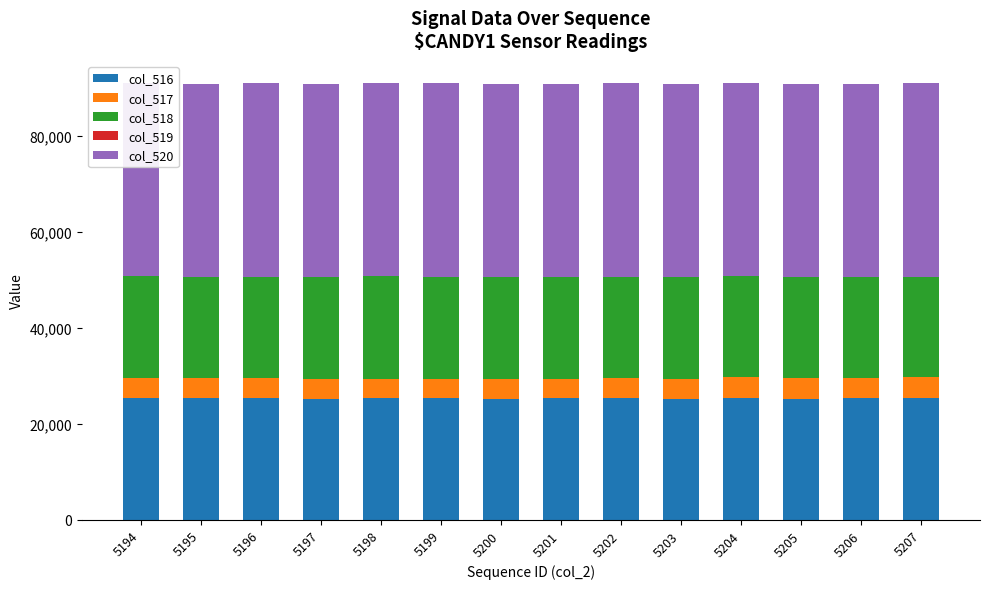

Is it true that col_516 equals 8952 at 5196?

False